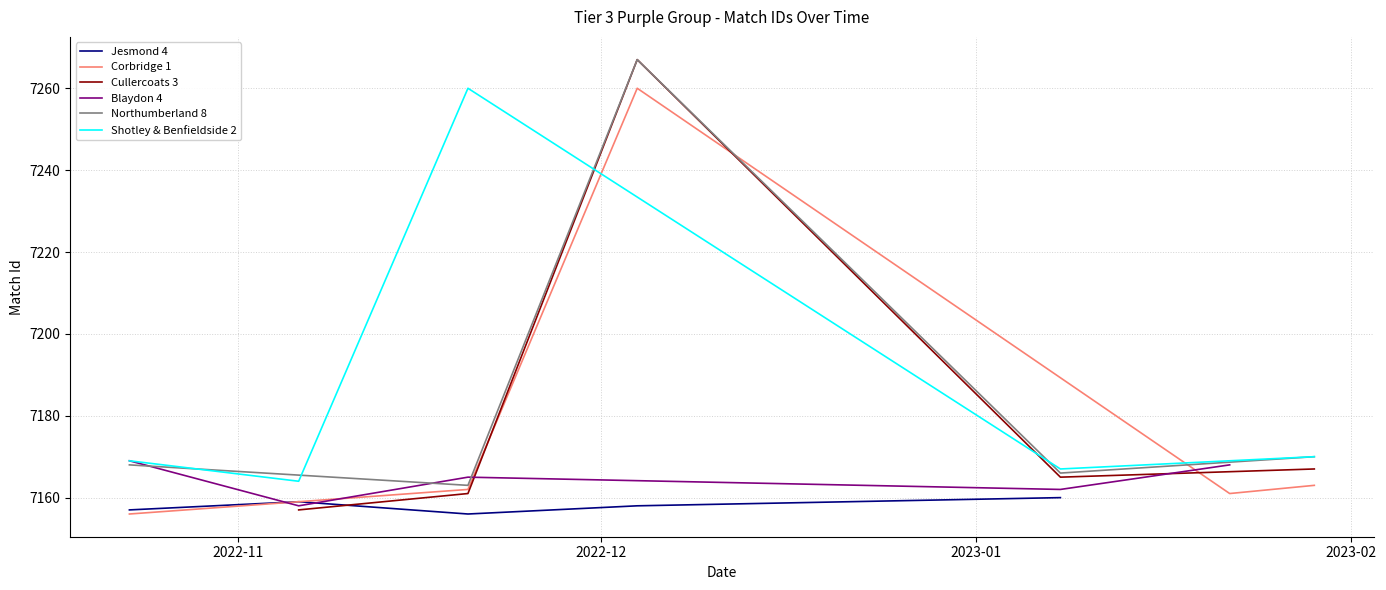

What is the value of the Jesmond 4 point at the 5th from the left?

7160